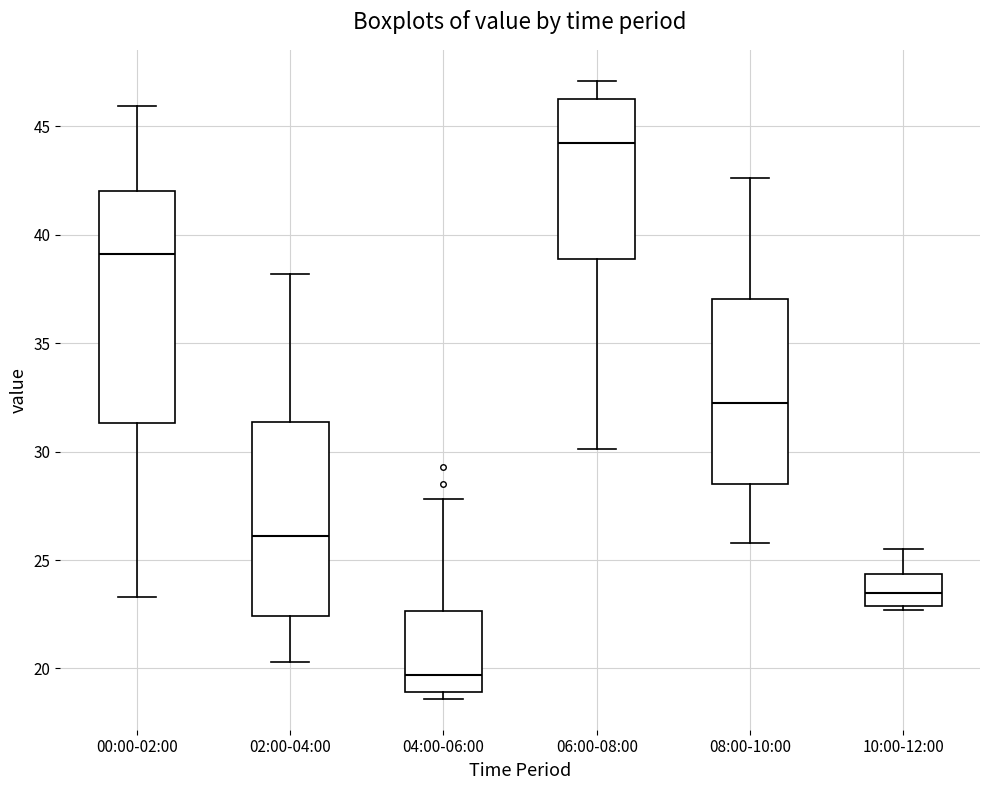

Which box's median line is the lowest?

04:00-06:00